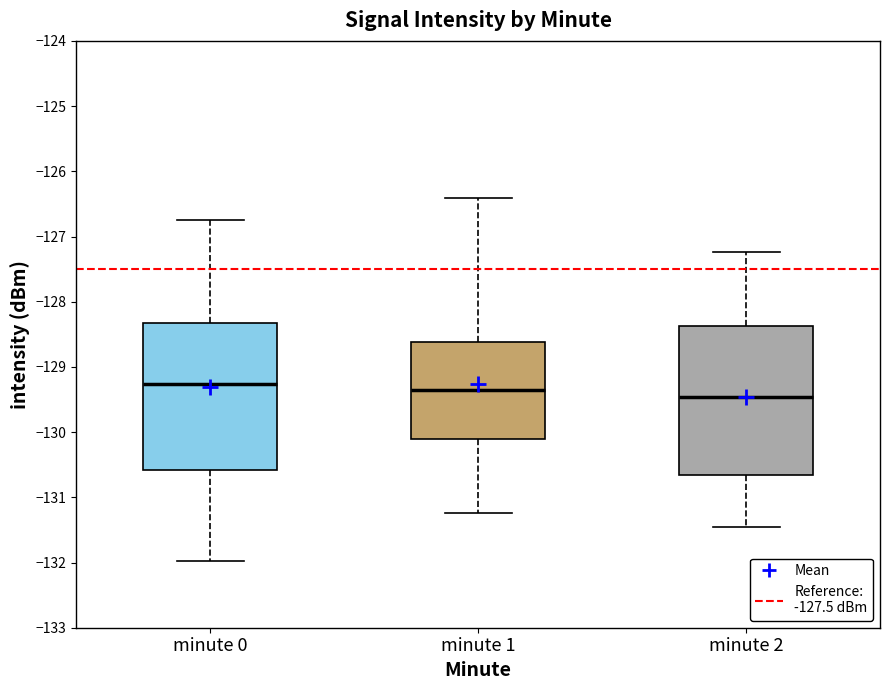

Reading left to right, read every box against the y-axis: the position of its median line, the range the box covers, and the ends of its whiskers. The values are not printed on the chart, so give them approximately, as read against the axis.

minute 0: median -129.3, box -130.6 to -128.3, whiskers -132.0 to -126.7
minute 1: median -129.3, box -130.1 to -128.6, whiskers -131.2 to -126.4
minute 2: median -129.5, box -130.7 to -128.4, whiskers -131.5 to -127.2